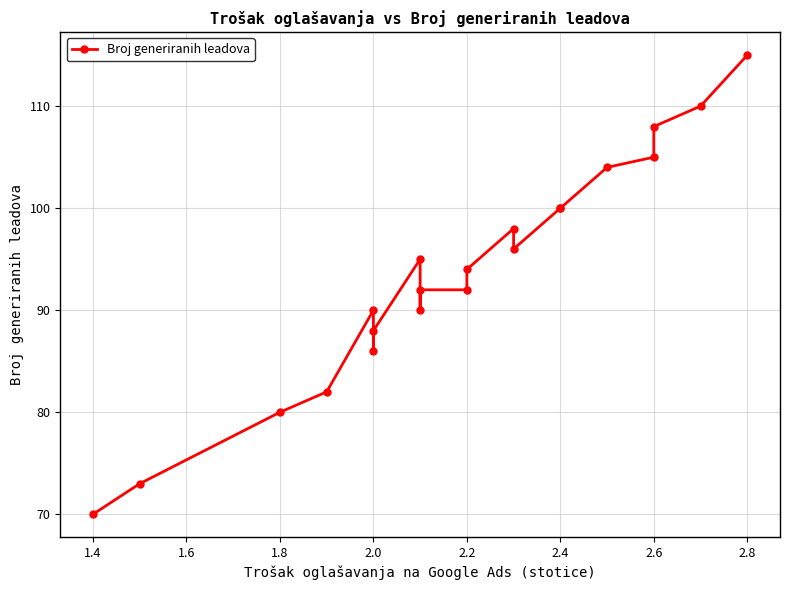

What is the minimum value shown in the chart?

70